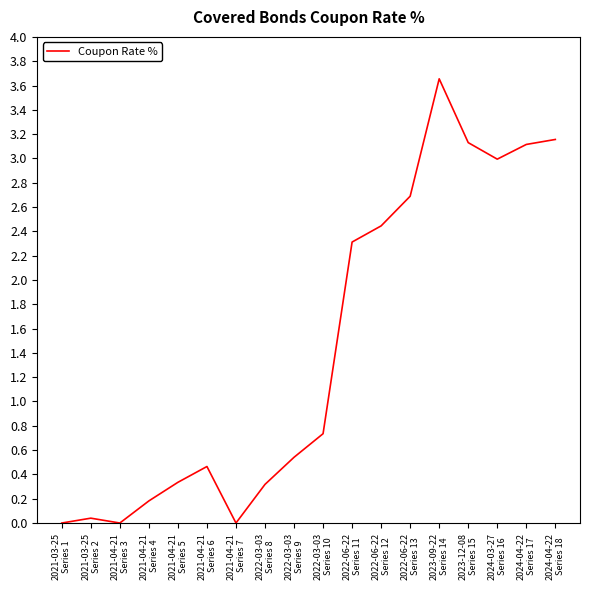

Where is the data nearest to the value 1?

2022-03-03
Series 10